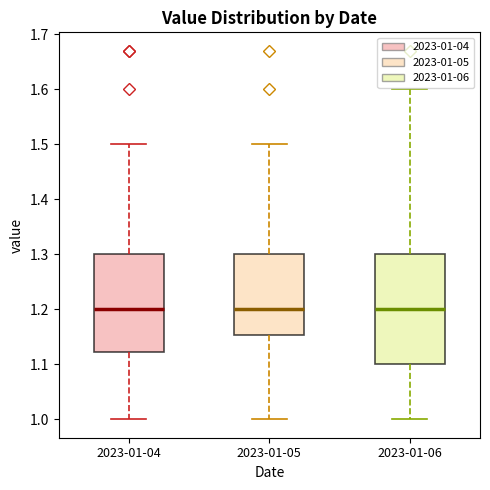

Reading left to right, read every box against the y-axis: the position of its median line, the range the box covers, and the ends of its whiskers. The values are not printed on the chart, so give them approximately, as read against the axis.

2023-01-04: median 1.20, box 1.12 to 1.30, whiskers 1.00 to 1.50
2023-01-05: median 1.20, box 1.15 to 1.30, whiskers 1.00 to 1.50
2023-01-06: median 1.20, box 1.10 to 1.30, whiskers 1.00 to 1.60